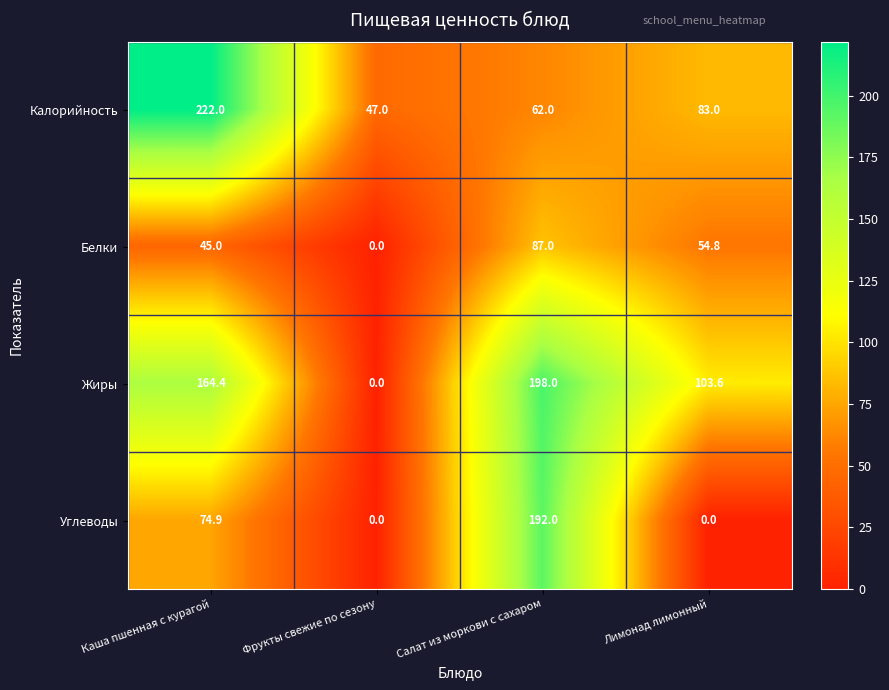

The value of Жиры at Лимонад лимонный is 103.6. True or false?

True